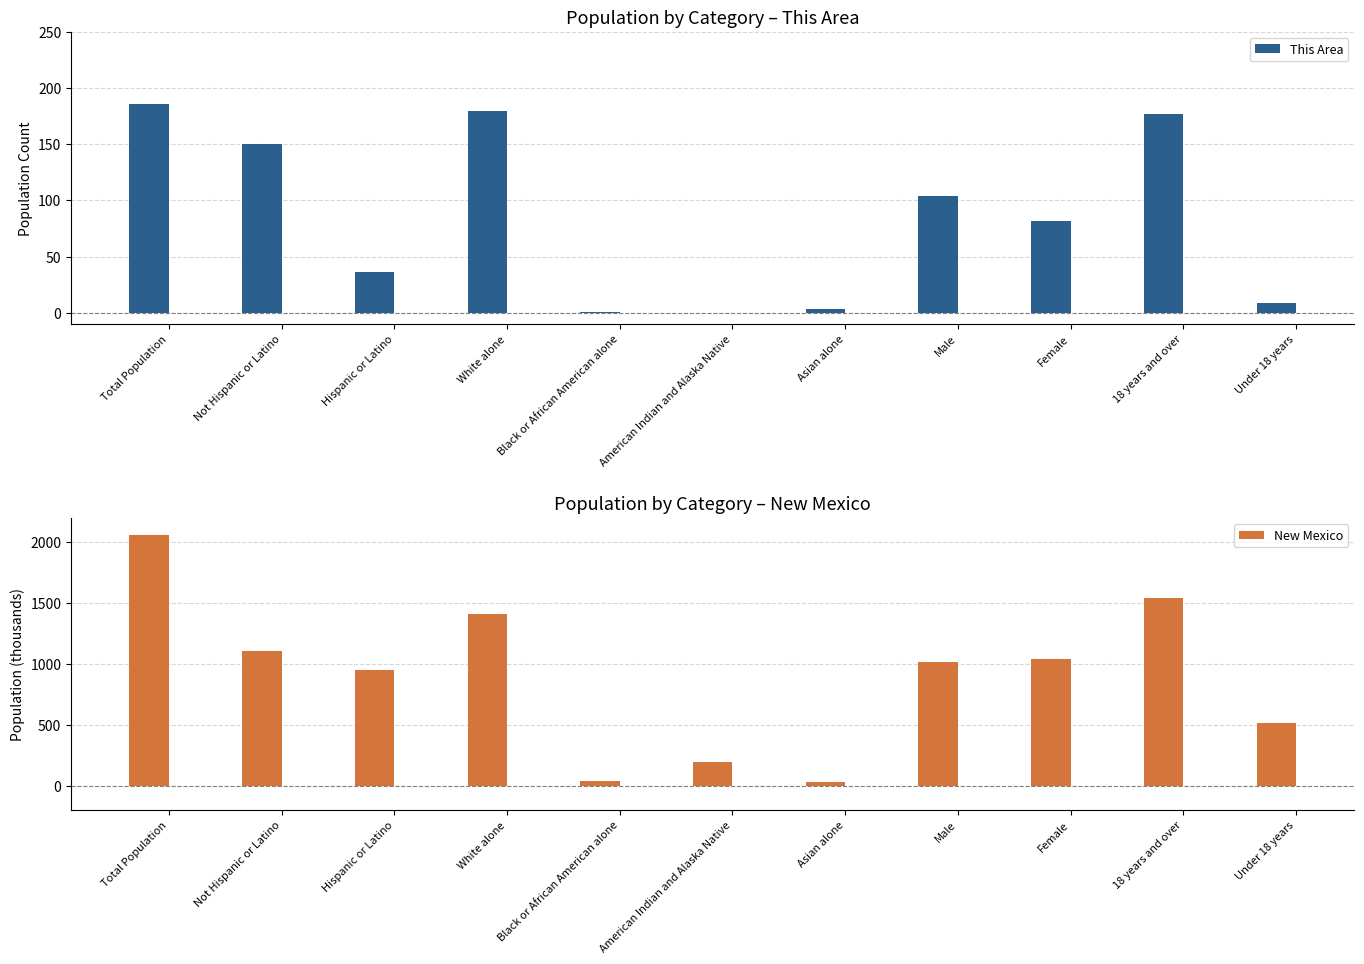

Rank the series at Under 18 years from highest to lowest value.

New Mexico, This Area